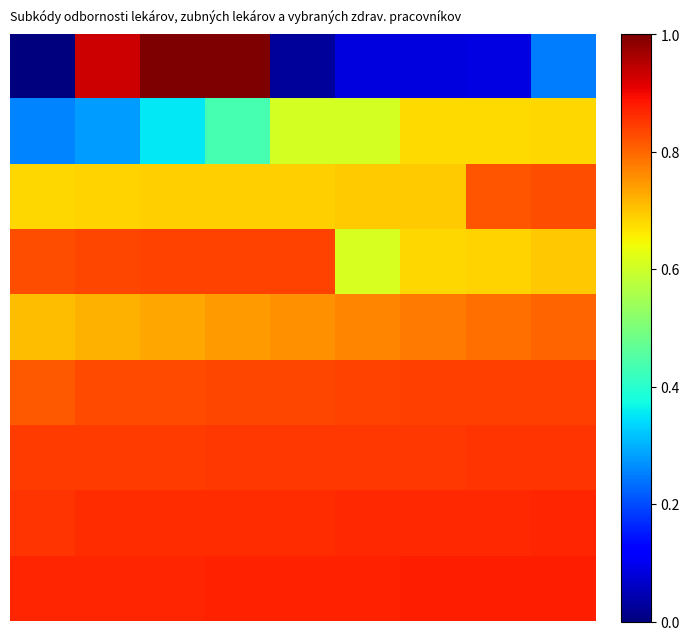

How many distinct data groups are displayed?

9